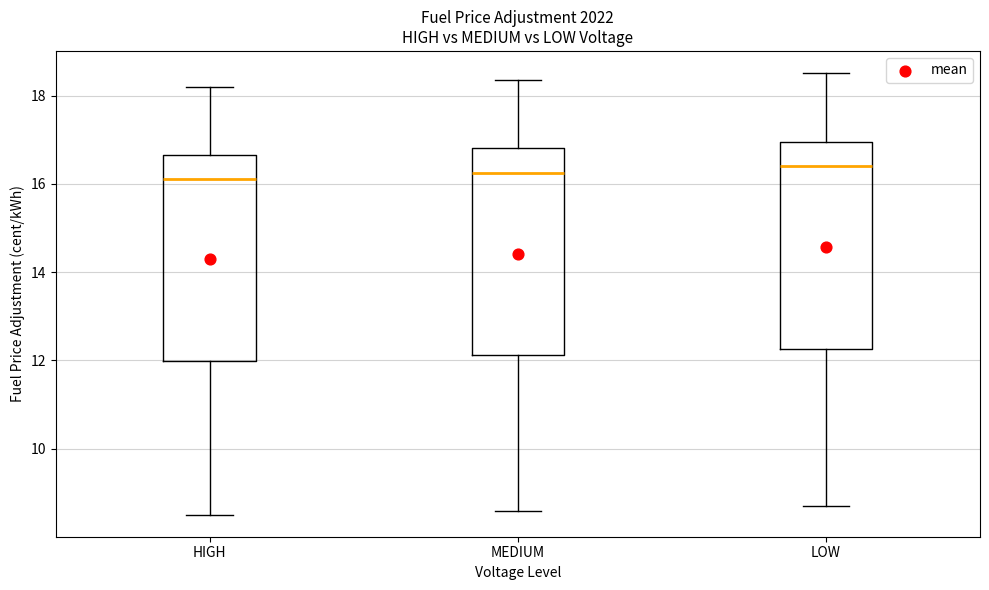

Where does the lower whisker of the box for MEDIUM end on the y-axis? The values are not printed on the chart, so give them approximately, as read against the axis.

8.6